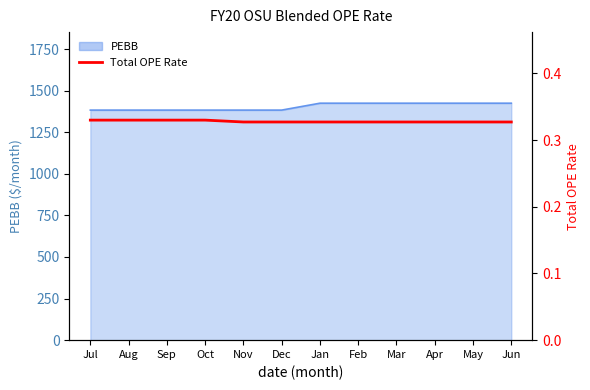

True or false: the data has more than 1 interior local peaks.

False